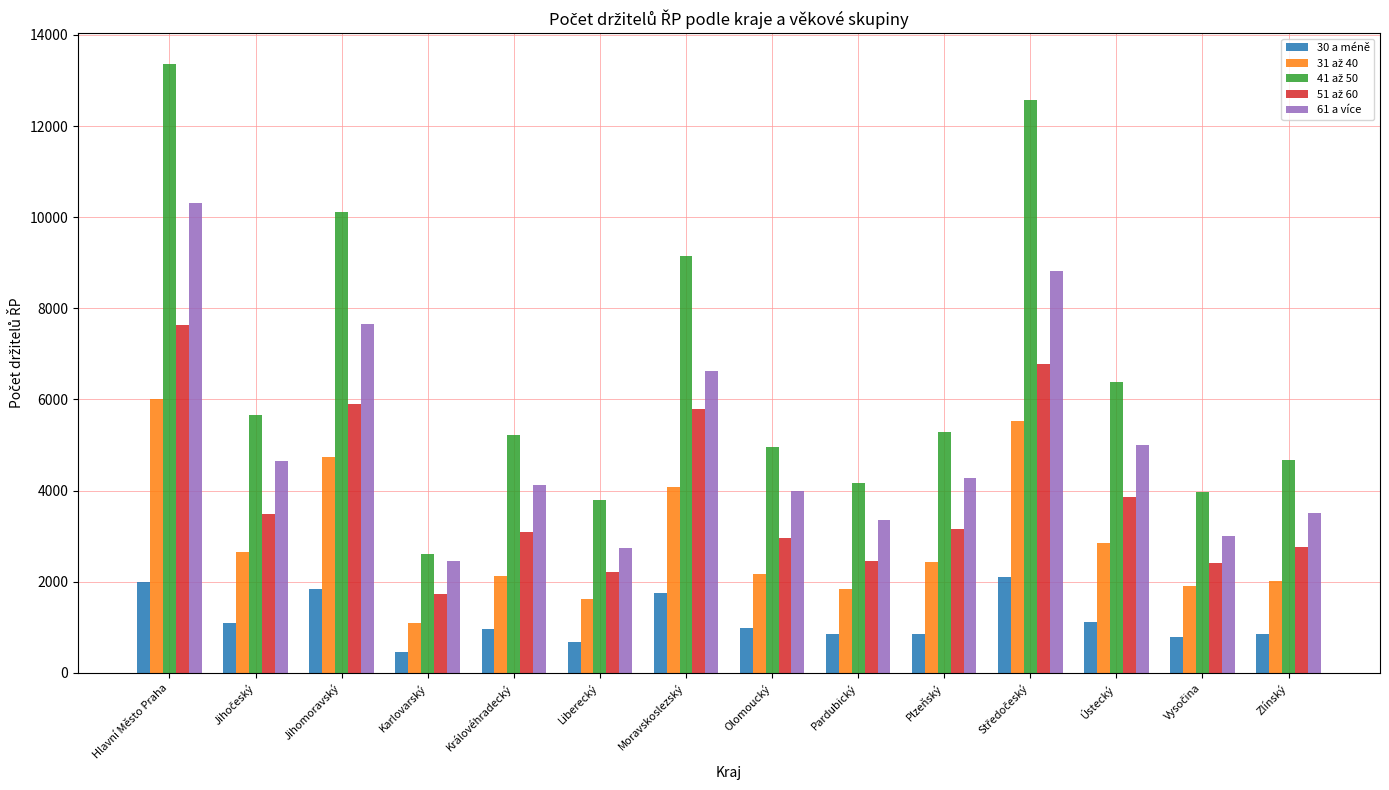

At which category is the sum across all series the highest?

Hlavní Město Praha